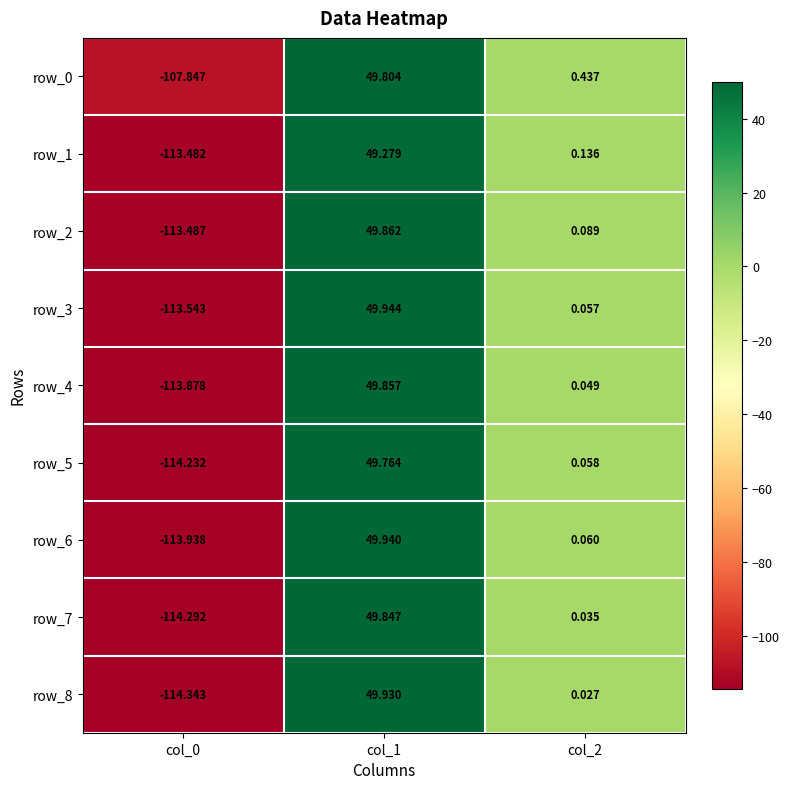

What is the total value across all series at col_1?

448.2